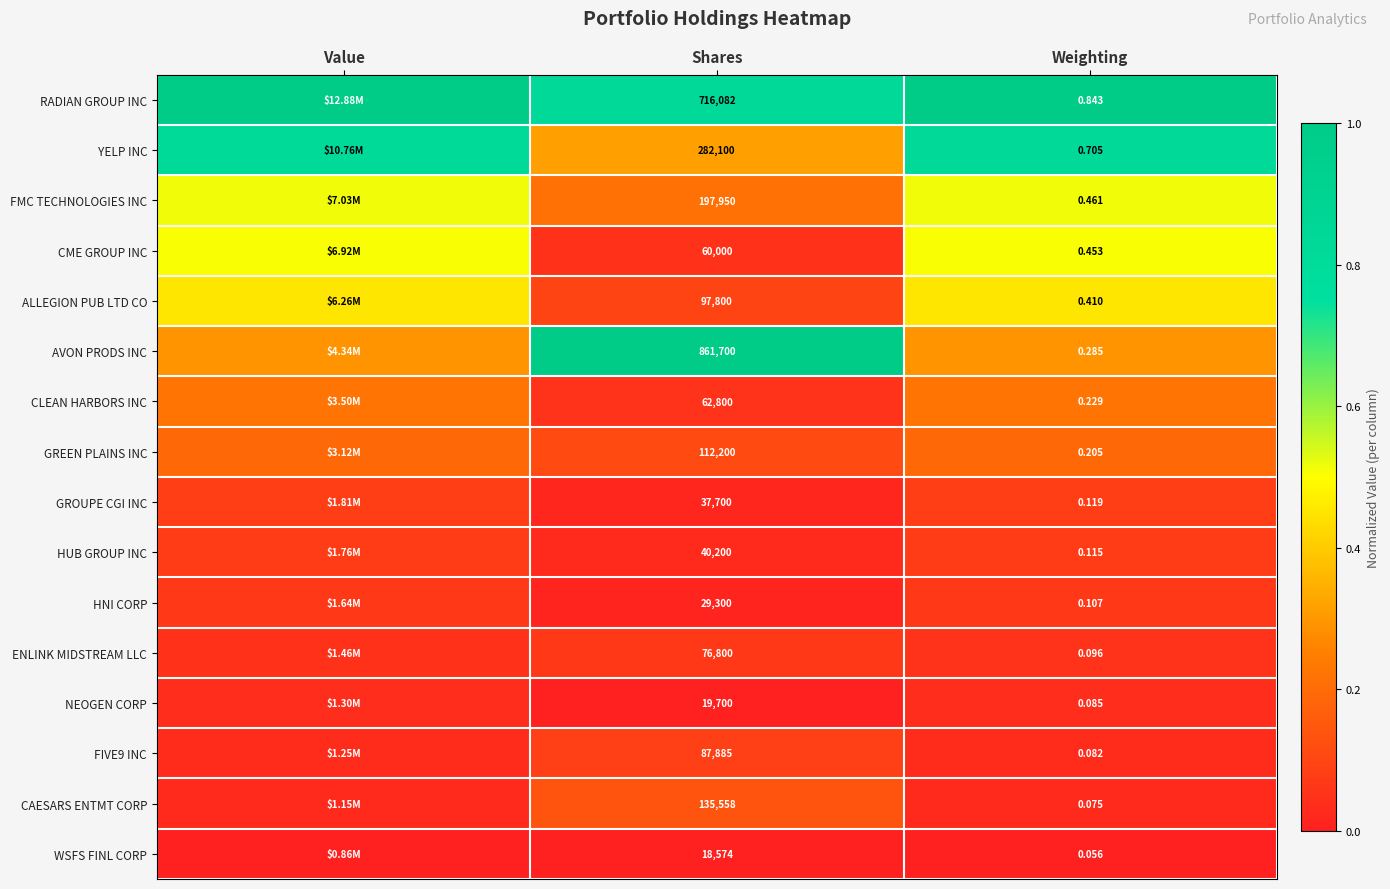

True or false: CLEAN HARBORS INC has a value of 0.0 at Shares.

False